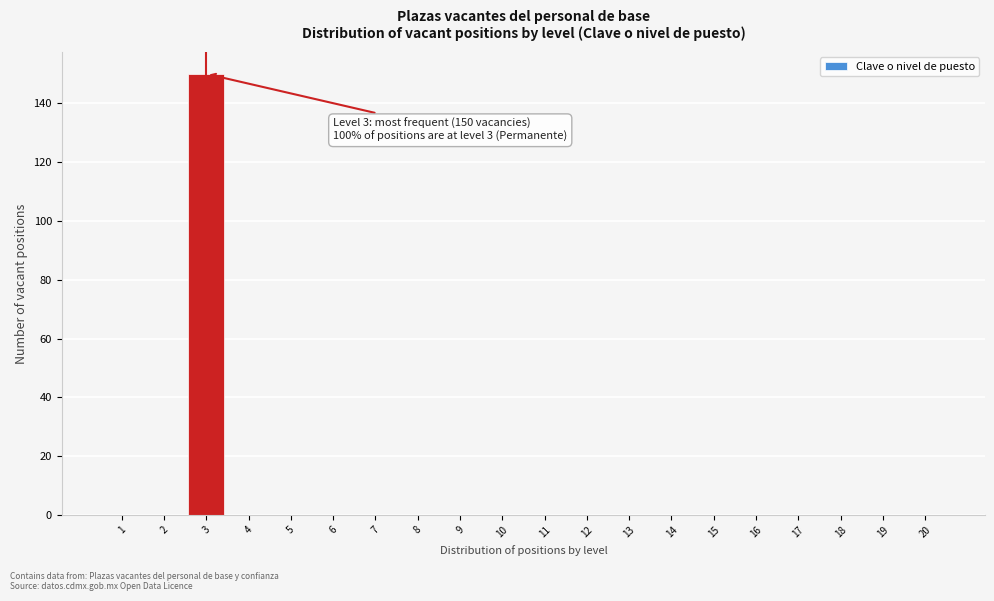

Reading right to left, list all the values displayed in this chart.

20=0	19=0	18=0	17=0	16=0	15=0	14=0	13=0	12=0	11=0	10=0	9=0	8=0	7=0	6=0	5=0	4=0	3=150	2=0	1=0